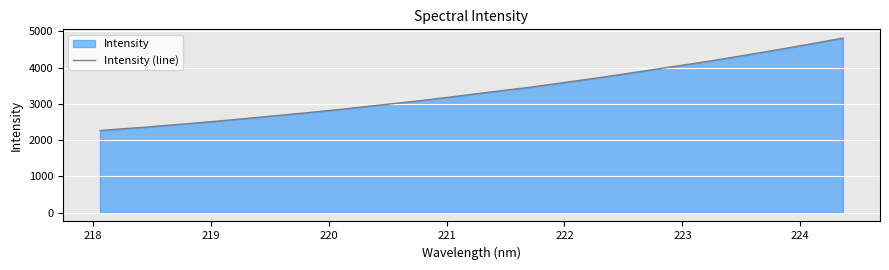

Reading left to right, transcribe all the data shown in this chart.

2266.1	2315.9	2358.7	2412.7	2461.4	2515.4	2570.8	2629.7	2689.5	2747.0	2809.1	2872.5	2941.3	3008.3	3076.7	3148.3	3226.3	3303.9	3379.9	3453.6	3538.4	3624.8	3710.1	3801.0	3894.5	3988.8	4080.7	4176.1	4275.9	4381.0	4484.7	4593.8	4703.6	4816.9